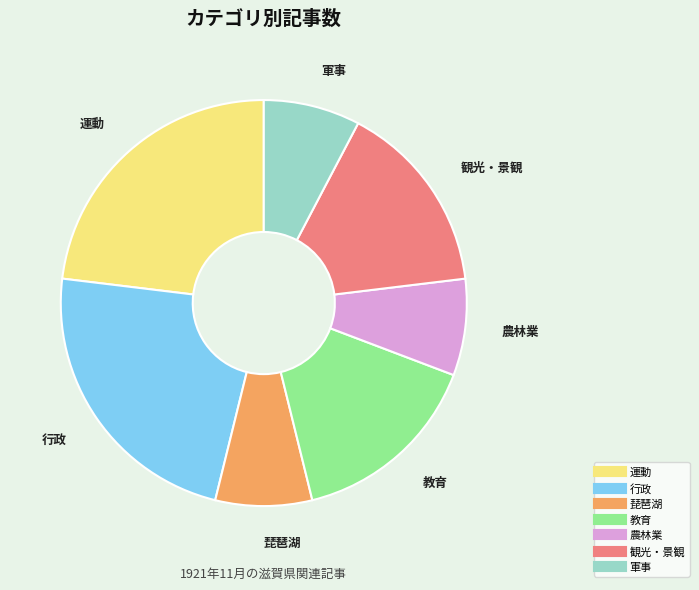

Count the number of slices in the pie.

7